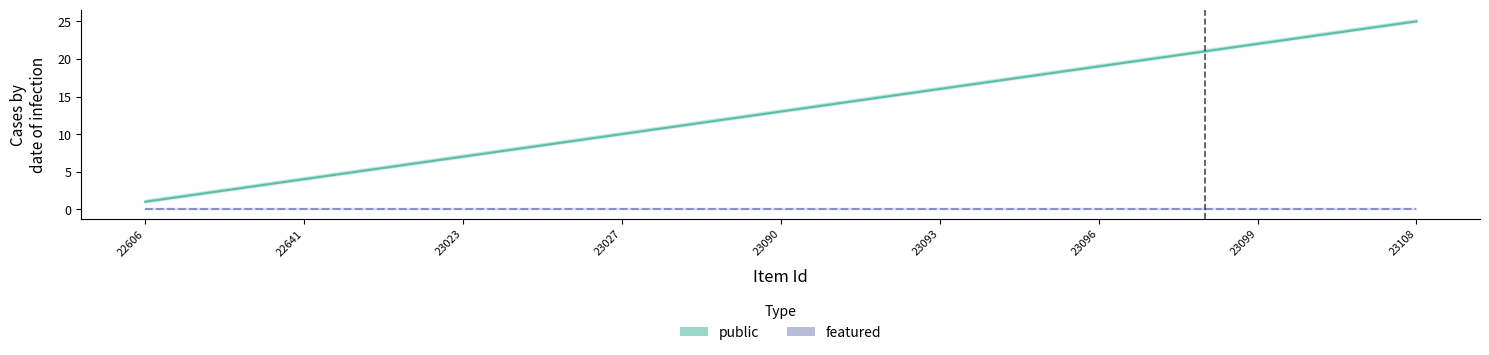

True or false: public and featured intersect in this chart.

False